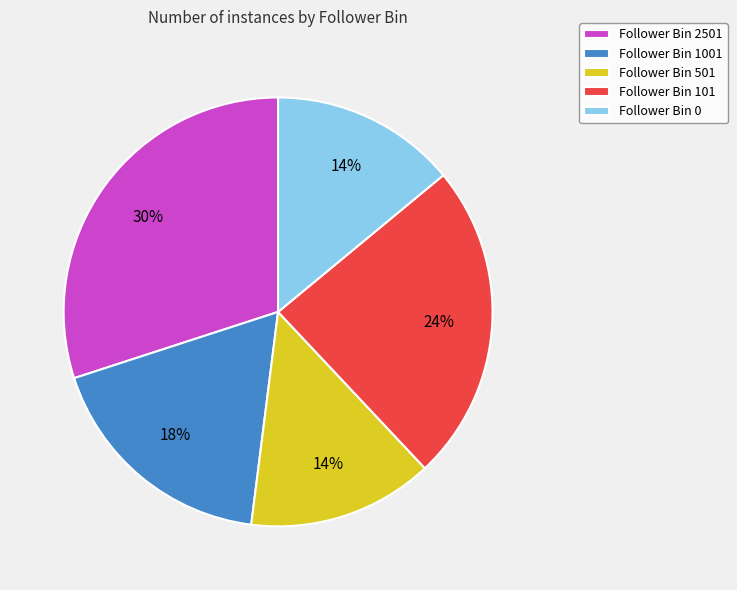

The Follower Bin 2501 slice represents 30% of the pie. True or false?

True